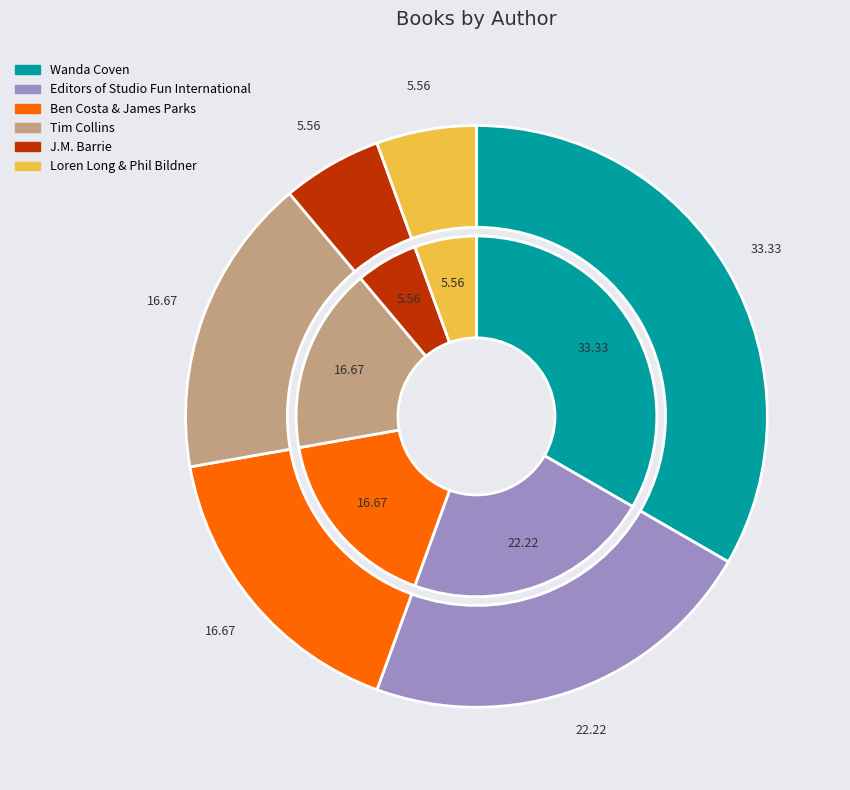

Is there any slice that represents more than half of the pie?

No